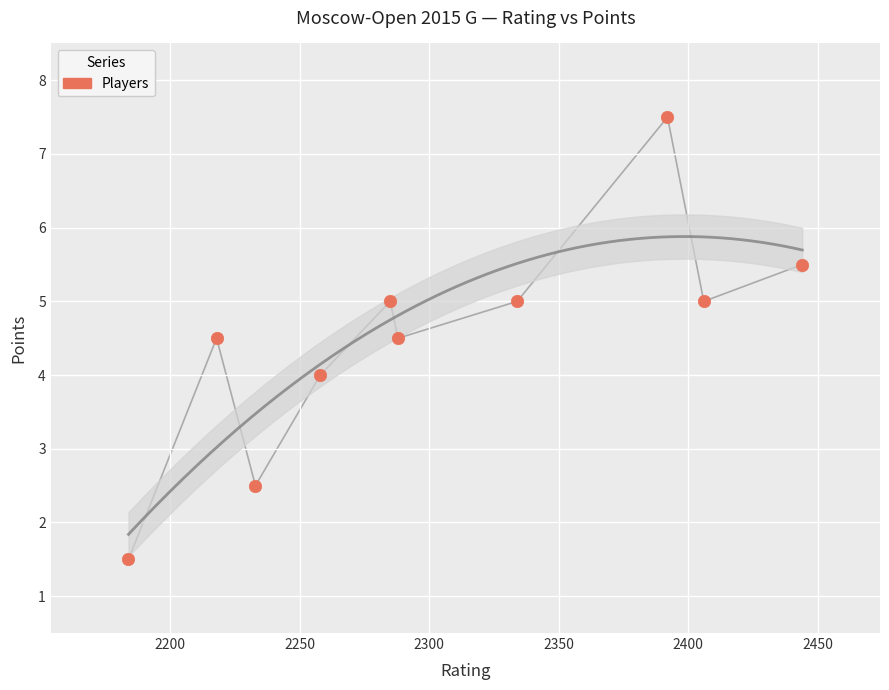

What is the average Y value?

4.5